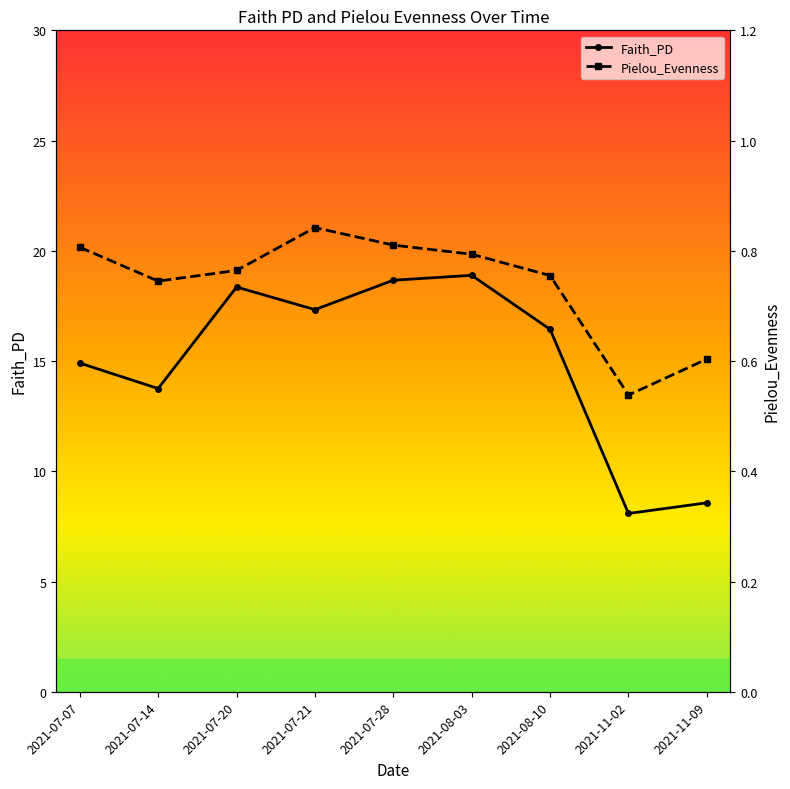

How many interior local peaks does the Faith_PD series have?

2